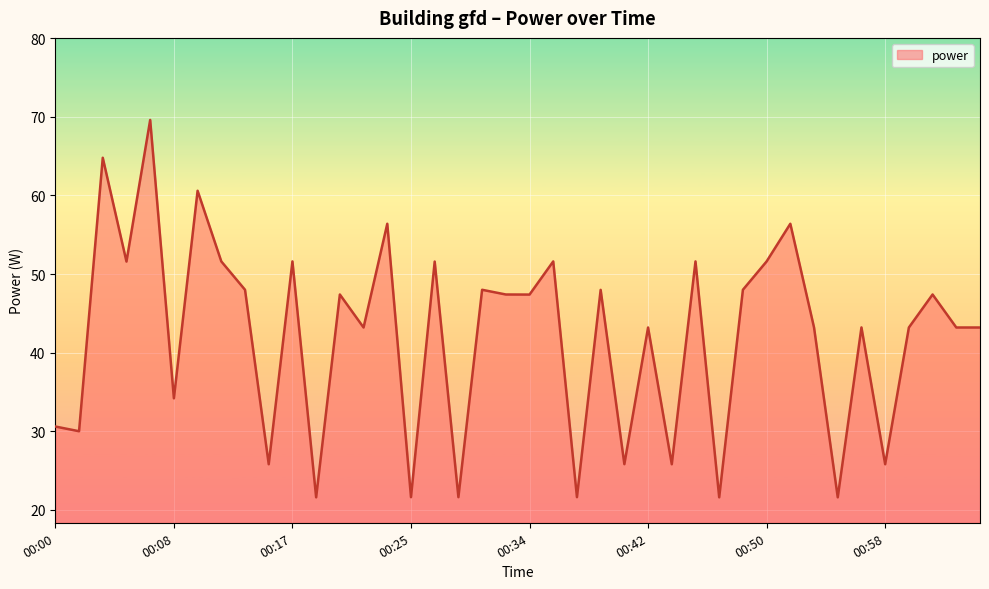

What is the maximum value shown in the chart?

69.6